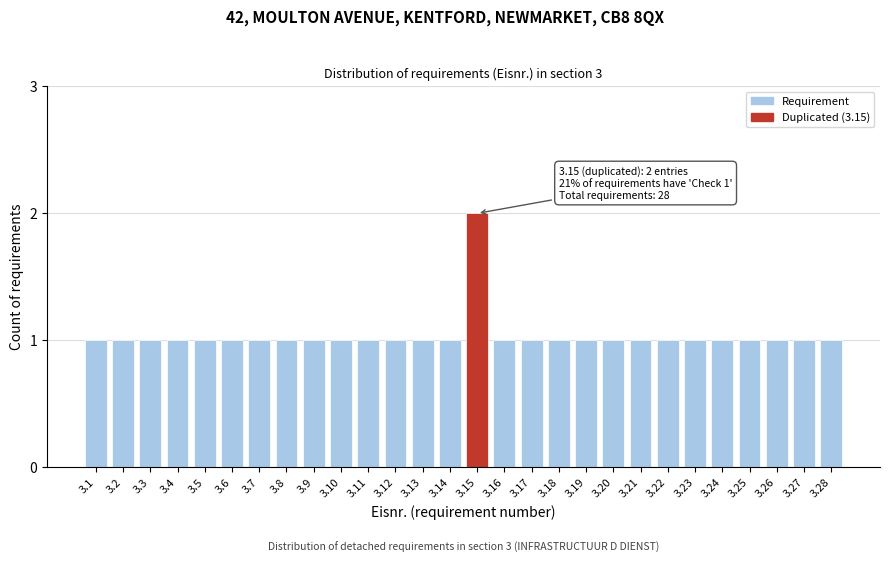

Reading left to right, list all the values displayed in this chart.

3.1=1	3.2=1	3.3=1	3.4=1	3.5=1	3.6=1	3.7=1	3.8=1	3.9=1	3.10=1	3.11=1	3.12=1	3.13=1	3.14=1	3.15=2	3.16=1	3.17=1	3.18=1	3.19=1	3.20=1	3.21=1	3.22=1	3.23=1	3.24=1	3.25=1	3.26=1	3.27=1	3.28=1